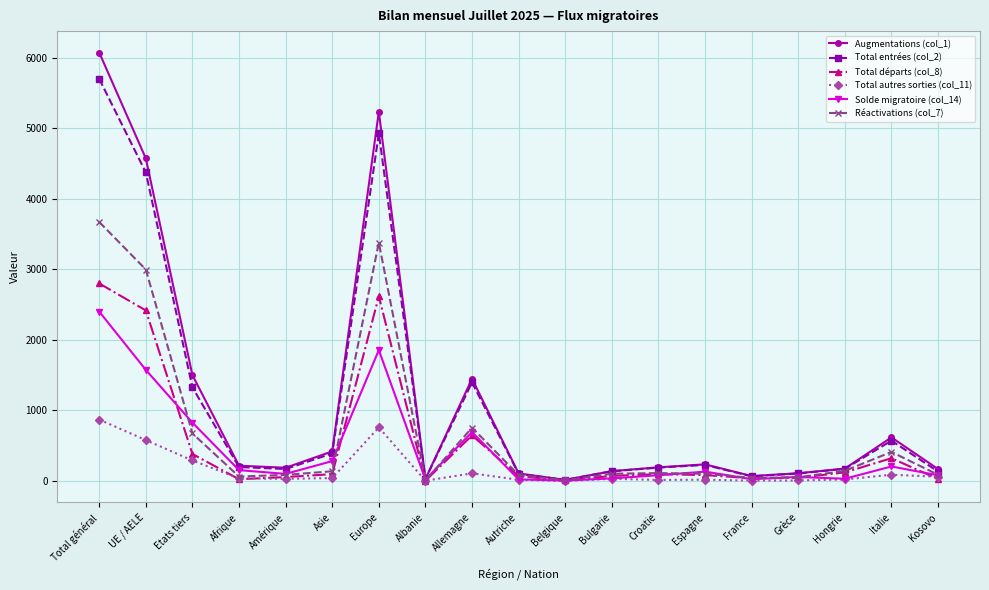

Which series has the widest spread of values?

Augmentations (col_1)